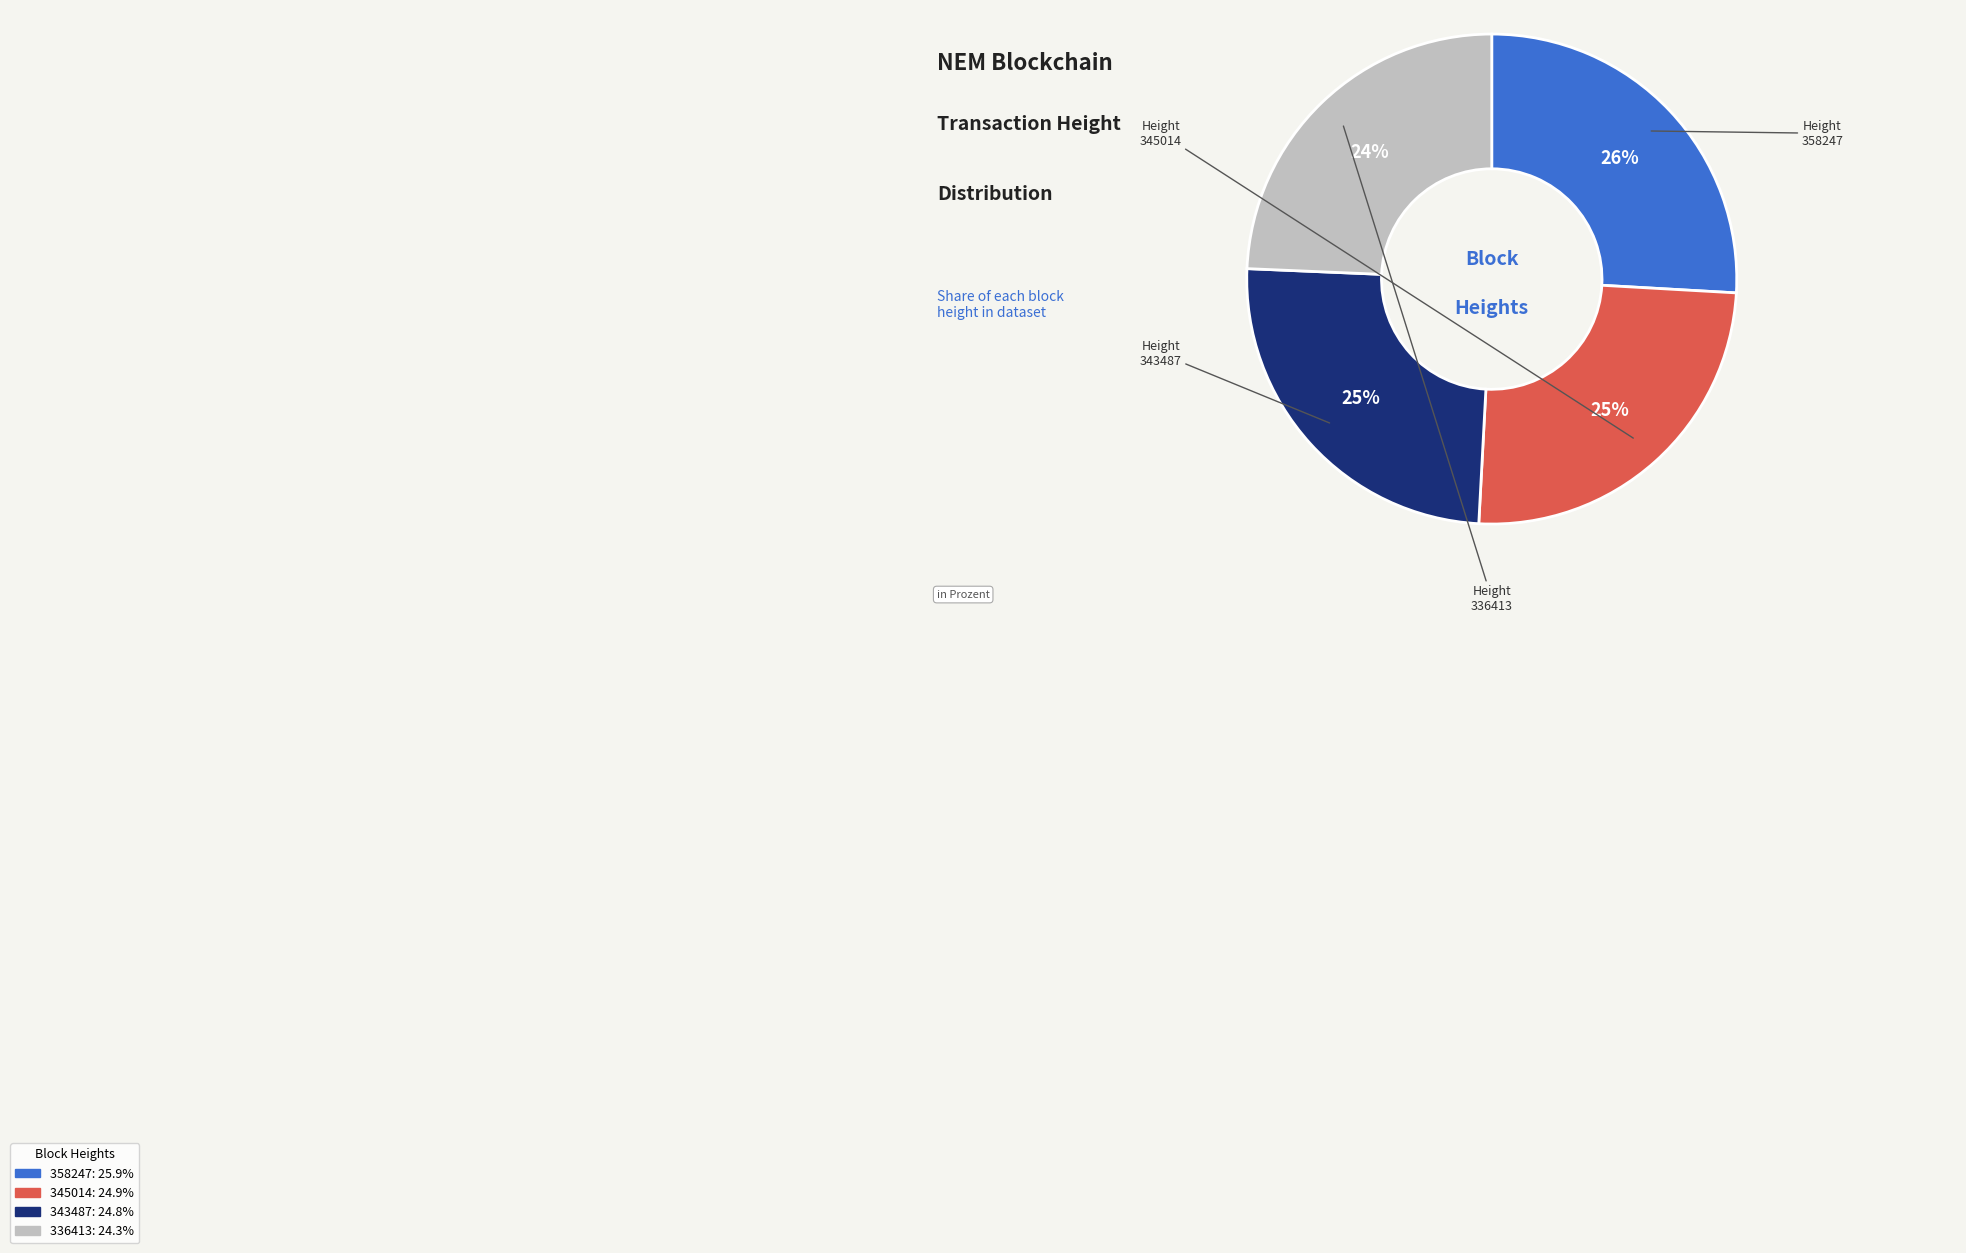

How many segments does this pie chart have?

4